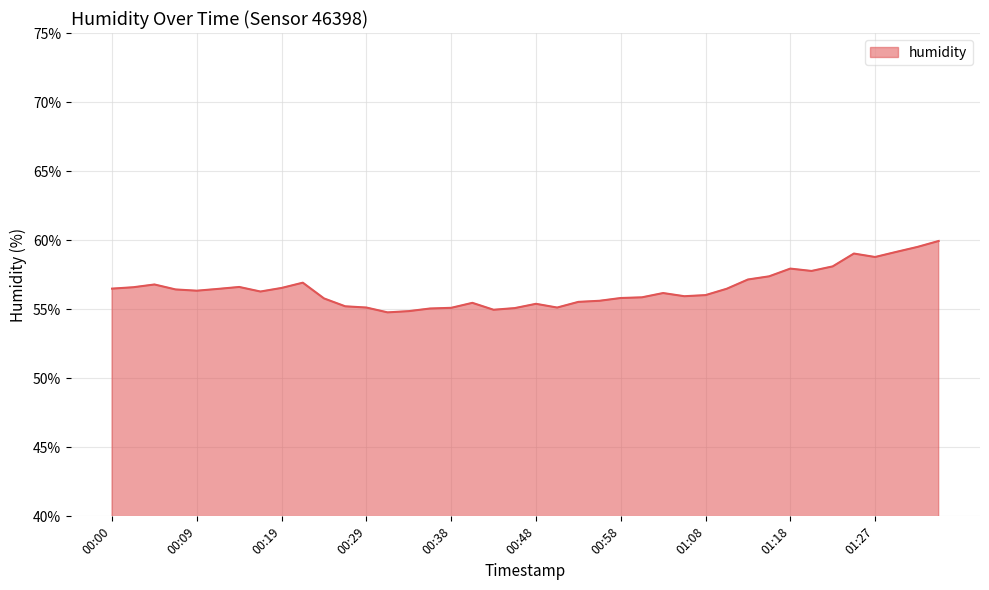

Count the number of categories in the chart.

40